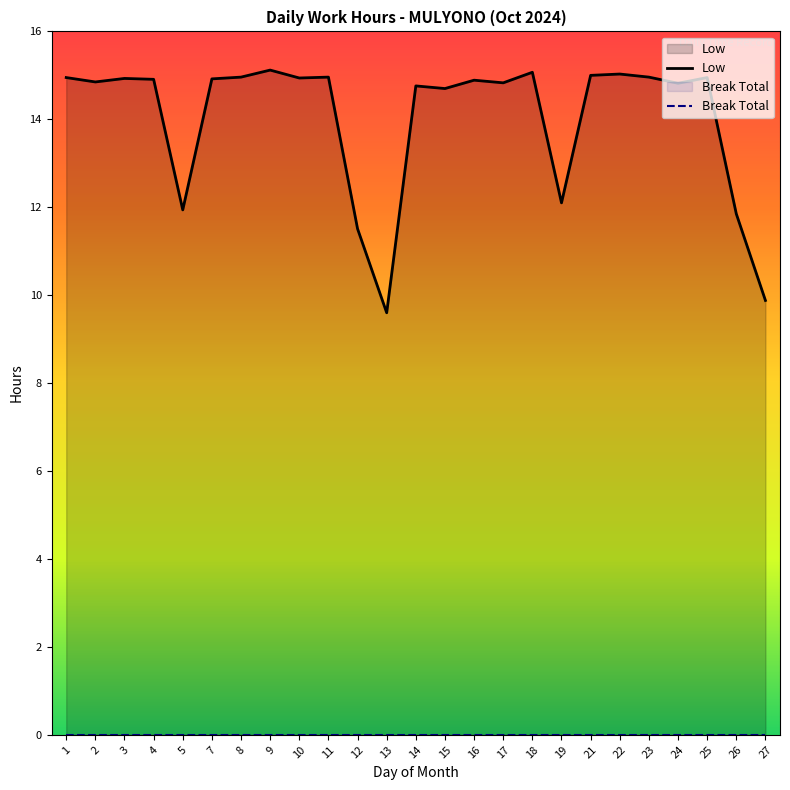

Where is Break Total nearest to the value 0?

1